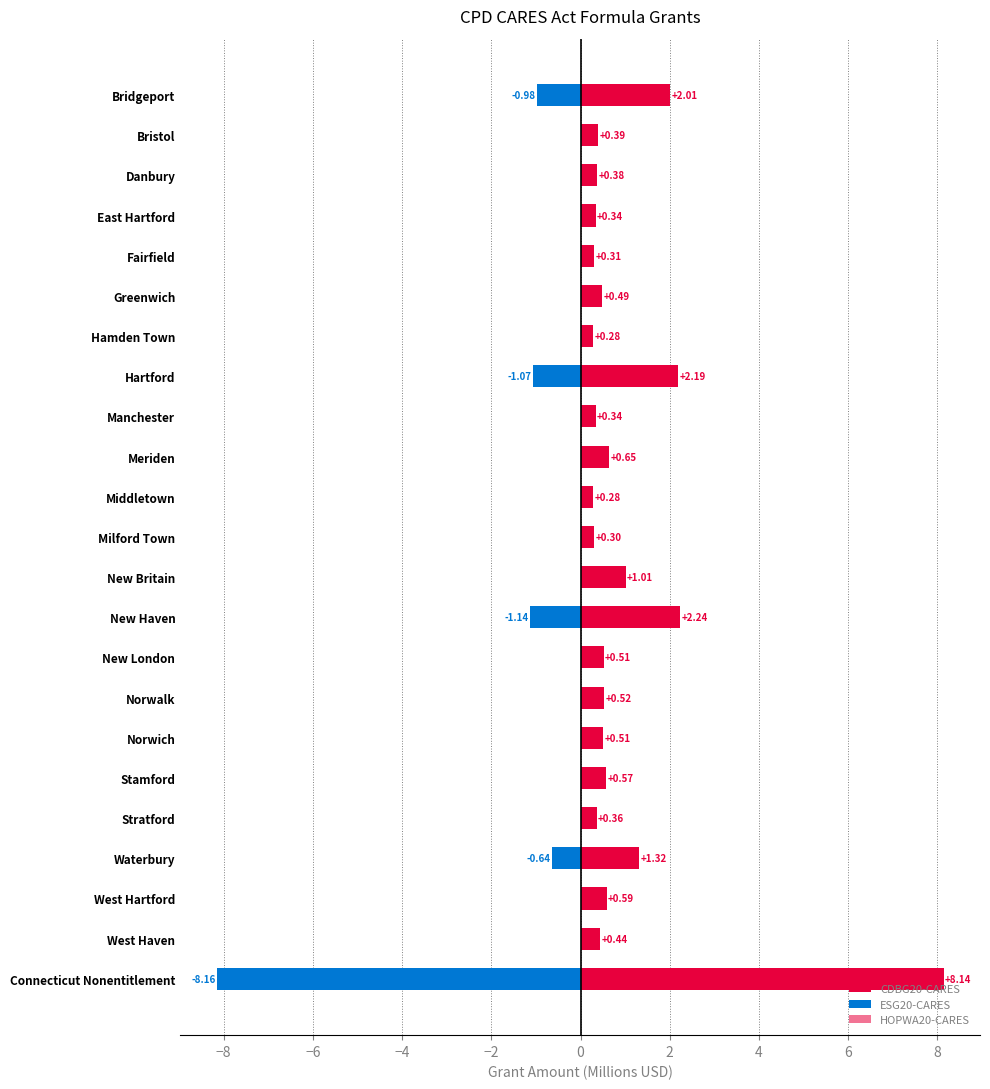

Is it true that CDBG20-CARES equals 0.3 at Hamden Town?

True